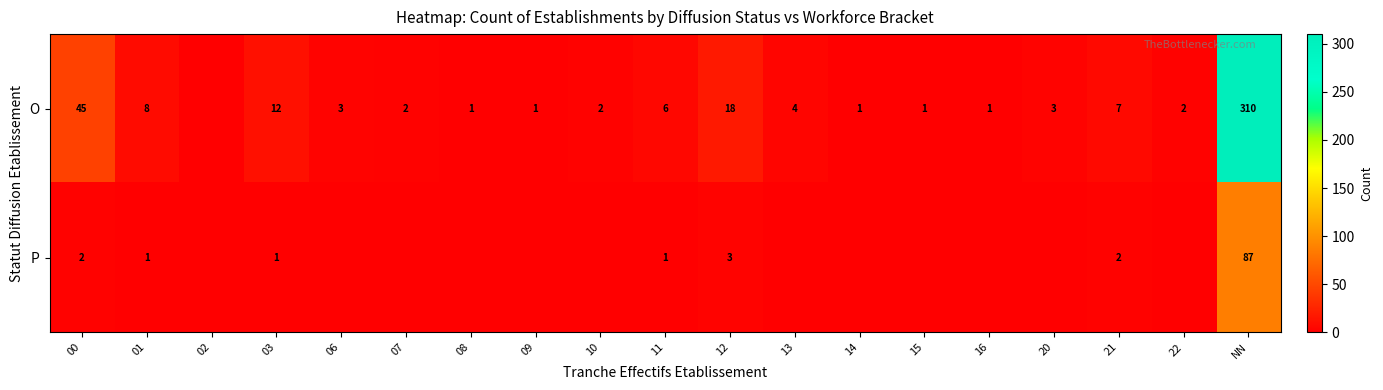

Is the value of P at 01 greater than the value of O at 01?

No